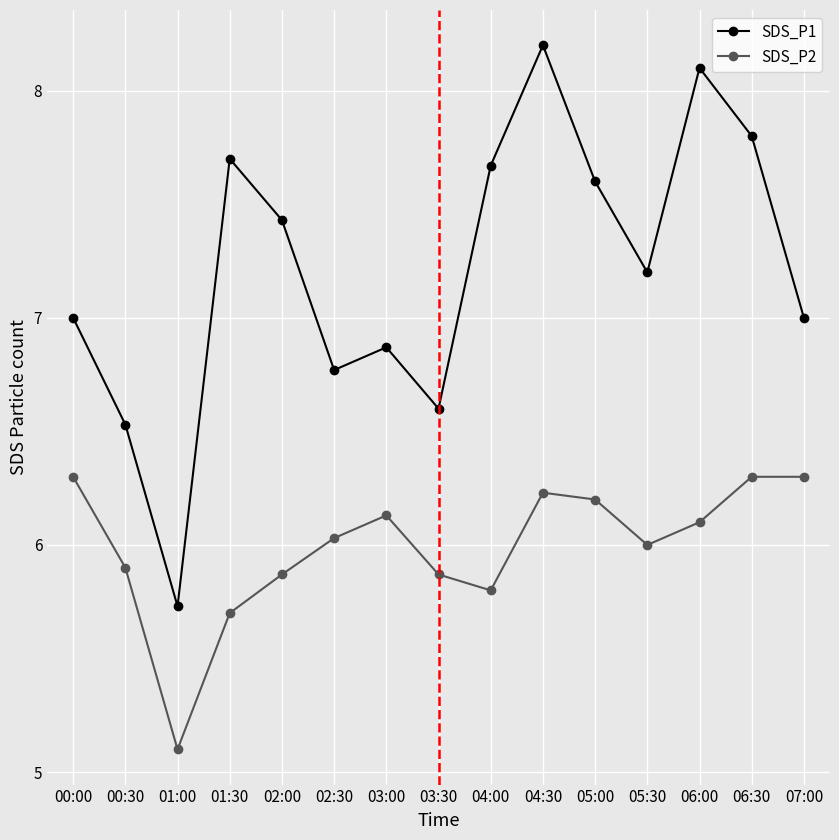

Which series has the largest range (max minus min)?

SDS_P1